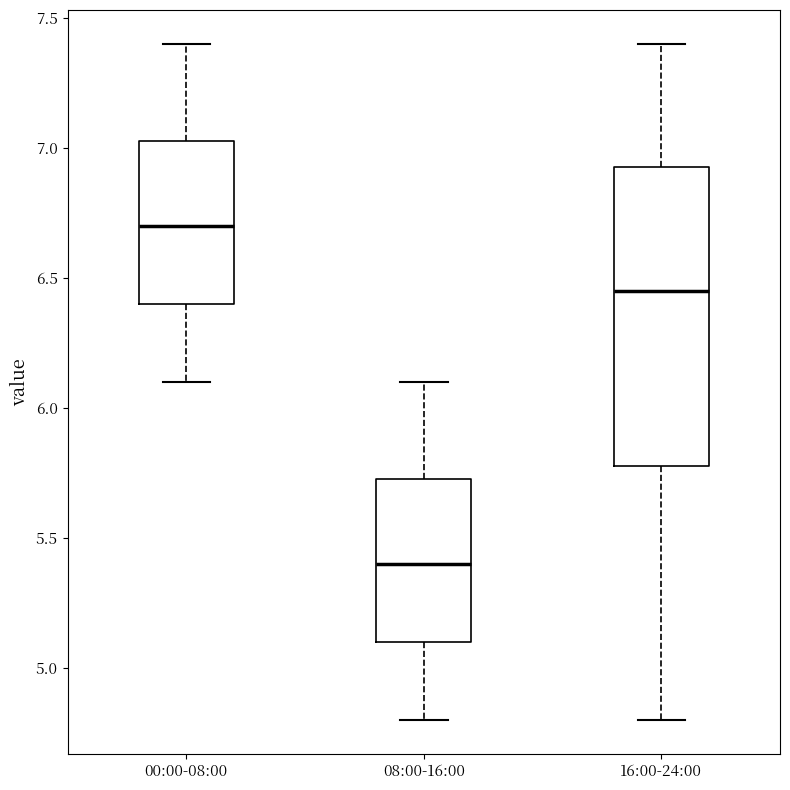

Which box is the tallest, from its lower edge to its upper edge?

16:00-24:00